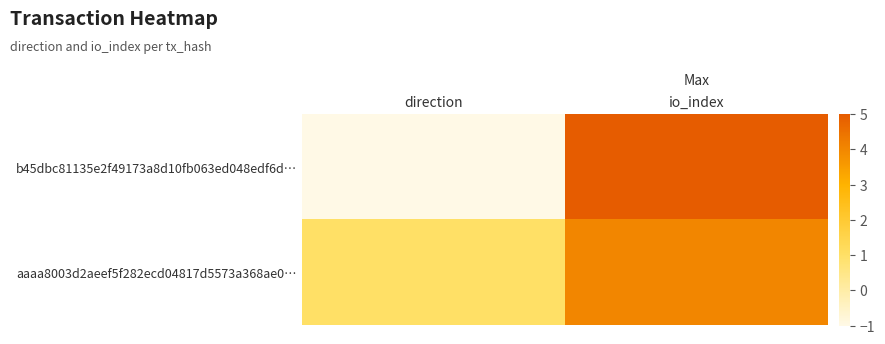

What is the total value across all series at io_index?

9